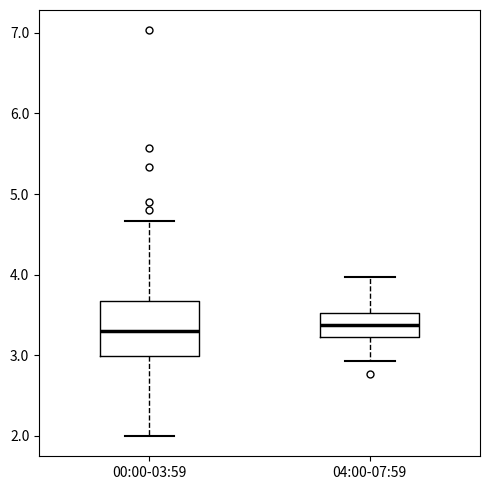

Where does the lower whisker of the box for 00:00-03:59 end on the y-axis? The values are not printed on the chart, so give them approximately, as read against the axis.

2.0